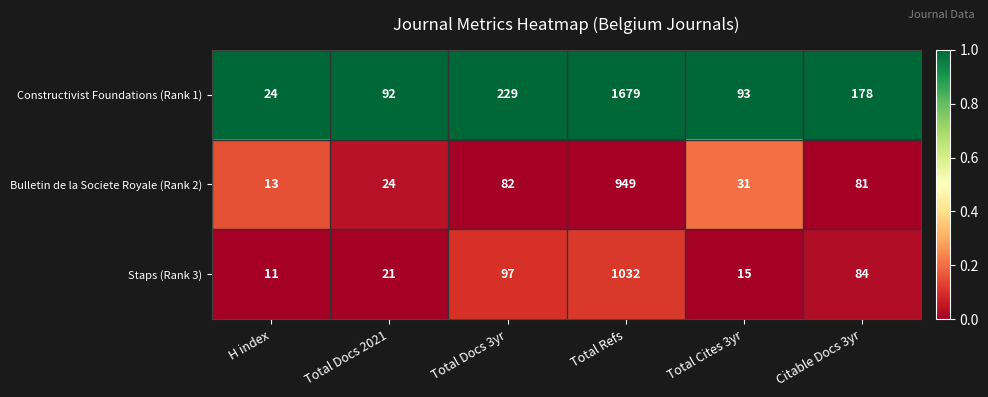

Reading left to right, what are all the values shown in this chart?

Constructivist Foundations (Rank 1): H index=24	Total Docs 2021=92	Total Docs 3yr=229	Total Refs=1679	Total Cites 3yr=93	Citable Docs 3yr=178
Bulletin de la Societe Royale (Rank 2): H index=13	Total Docs 2021=24	Total Docs 3yr=82	Total Refs=949	Total Cites 3yr=31	Citable Docs 3yr=81
Staps (Rank 3): H index=11	Total Docs 2021=21	Total Docs 3yr=97	Total Refs=1032	Total Cites 3yr=15	Citable Docs 3yr=84